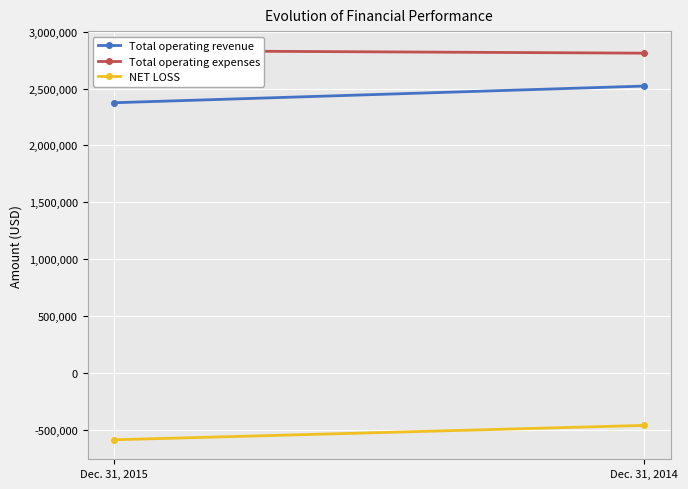

What is the sum of all Total operating expenses values?

5645927